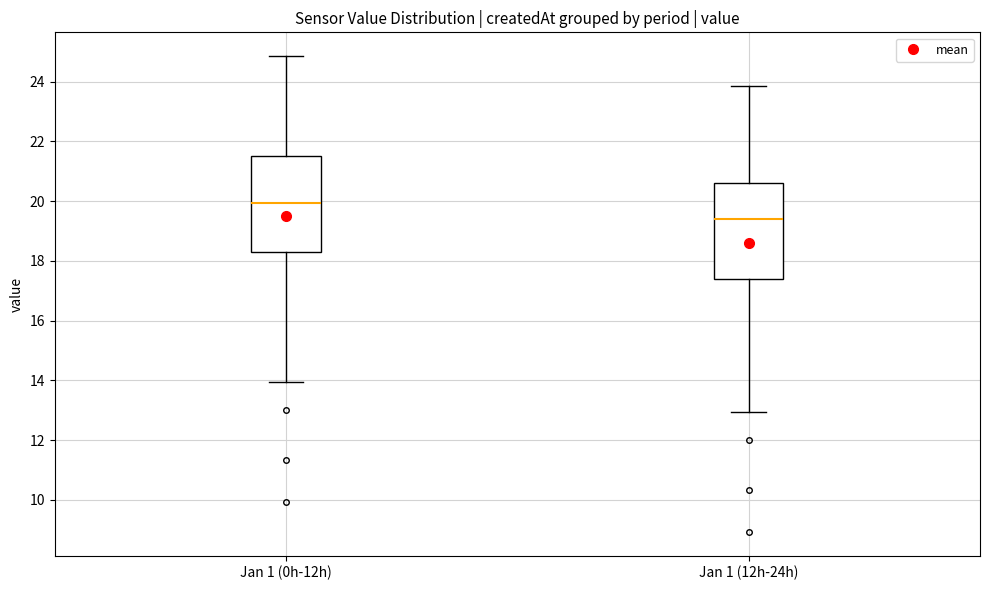

Which box's median line is the highest?

Jan 1 (0h-12h)